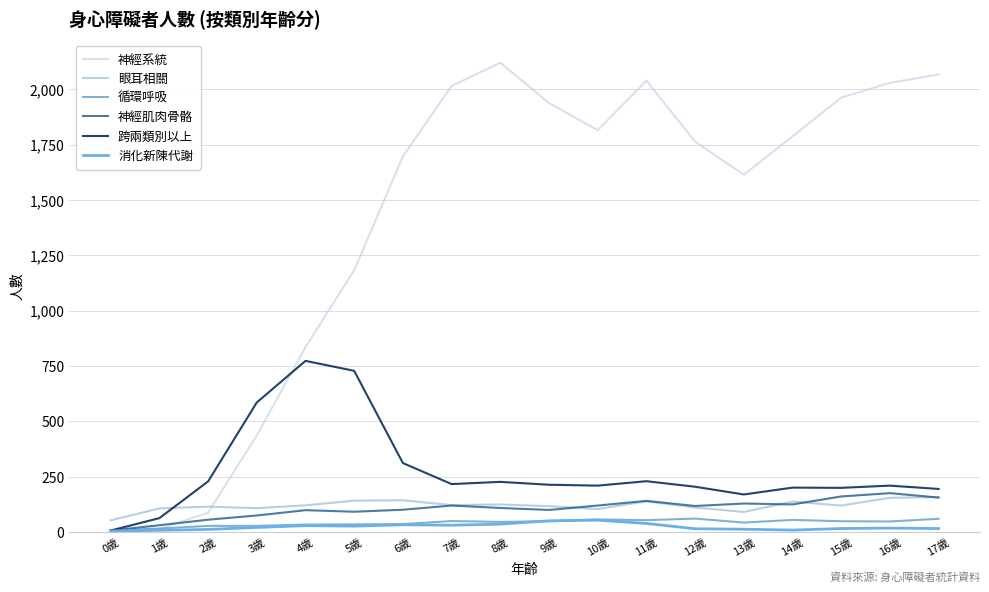

What are all the series names shown in the legend?

神經系統, 眼耳相關, 循環呼吸, 神經肌肉骨骼, 跨兩類別以上, 消化新陳代謝